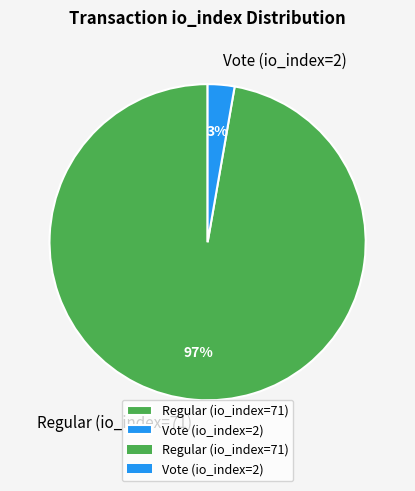

Is the sum of Vote (io_index=2) and Regular (io_index=71) greater than half?

Yes